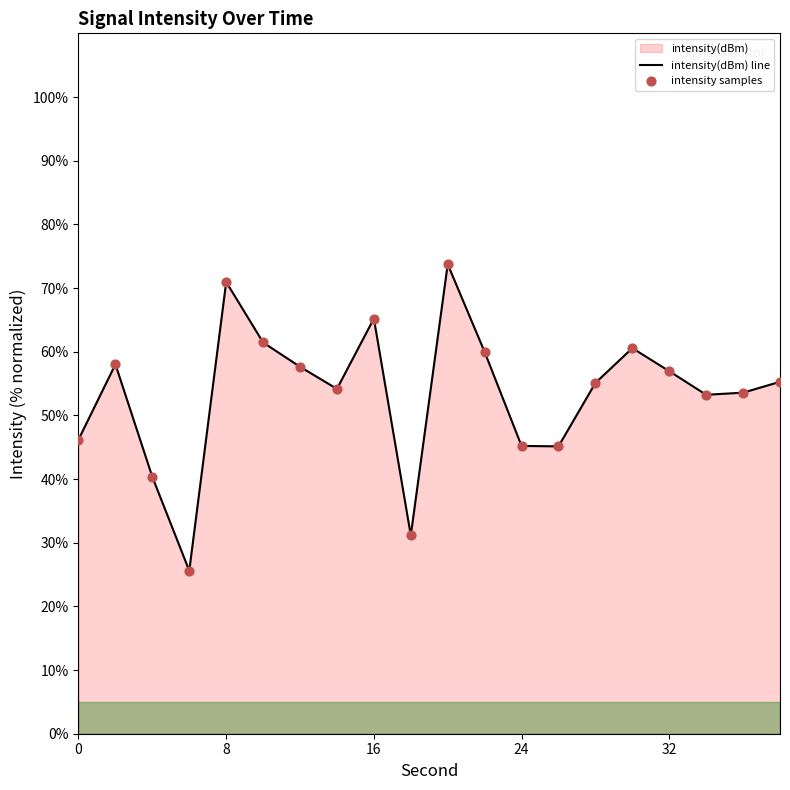

Is it true that the value at 8 is 23.6?

False